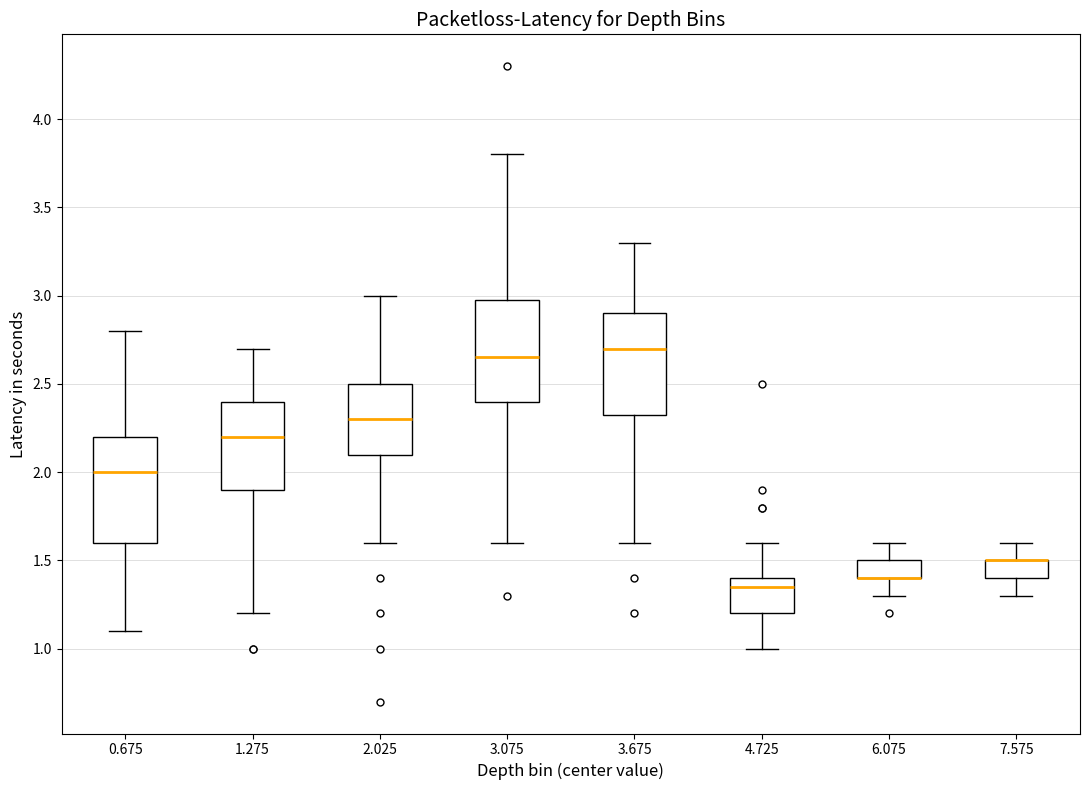

Where does the upper whisker of the box at x = 6.075 end on the y-axis? The values are not printed on the chart, so give them approximately, as read against the axis.

1.60